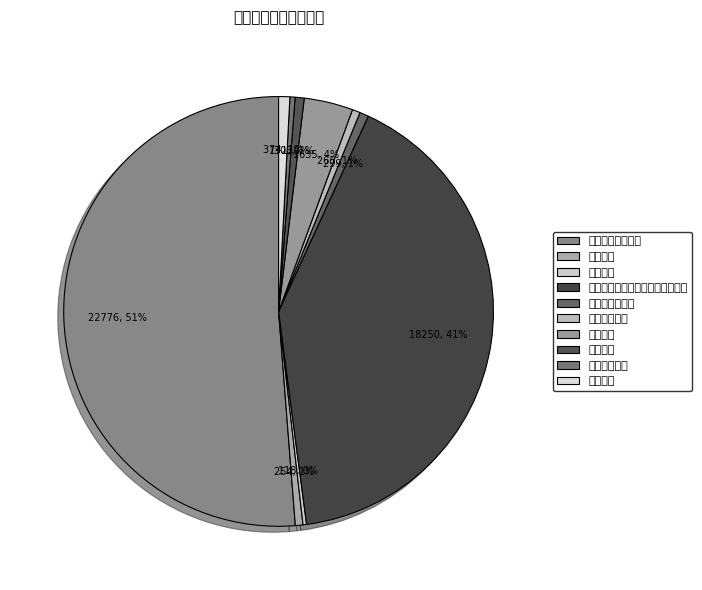

The 政府办公厅（室）及相关机构事务 slice represents 47% of the pie. True or false?

False